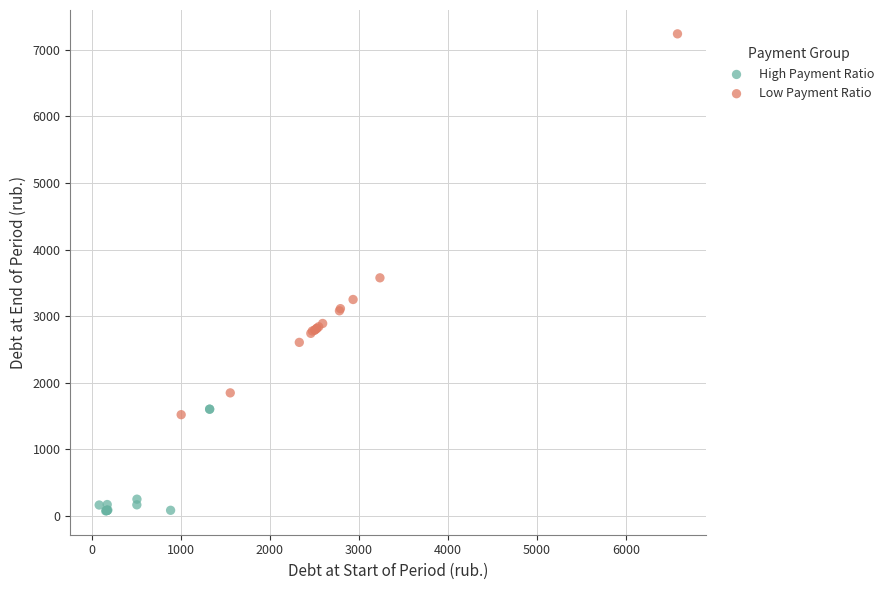

Which series reaches the minimum Y coordinate?

High Payment Ratio